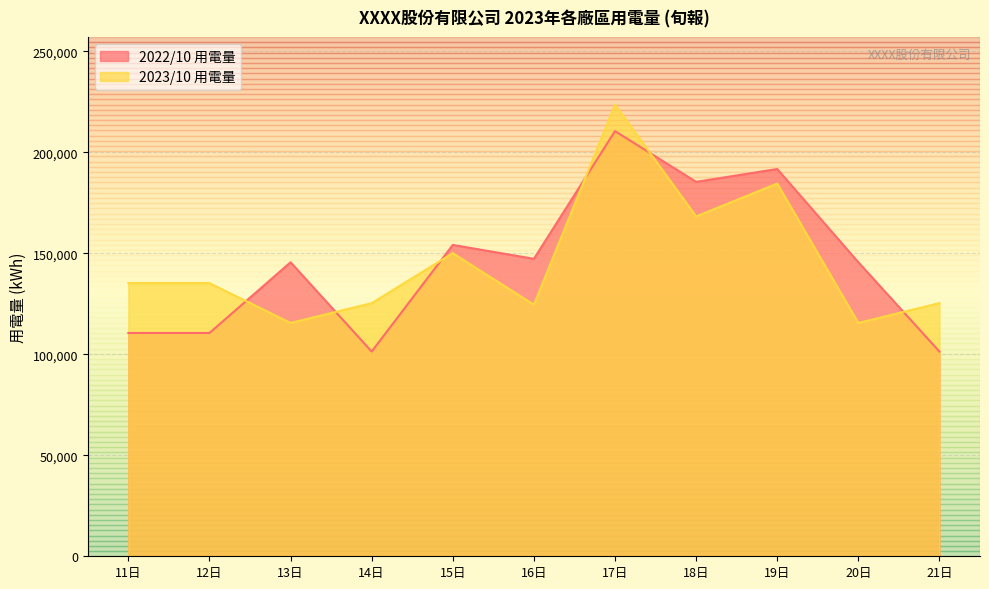

At which category does 2022/10 用電量 reach its first local valley?

14日